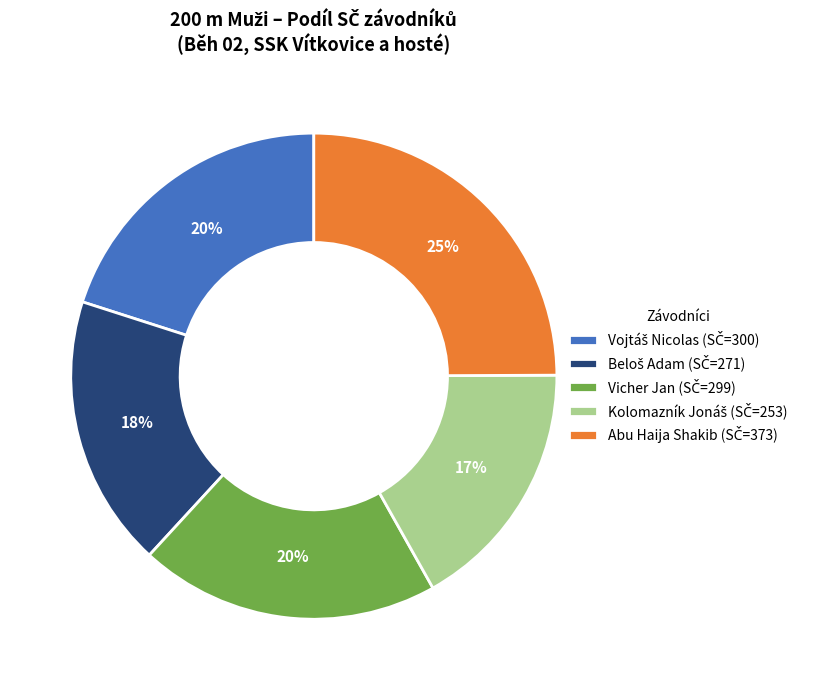

Is there any slice that represents more than half of the pie?

No